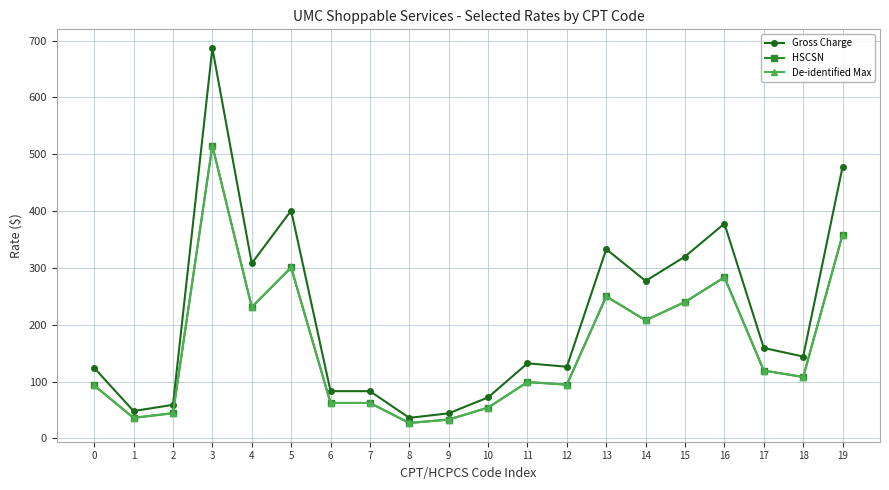

Is this an area chart (filled region under the line)?

No